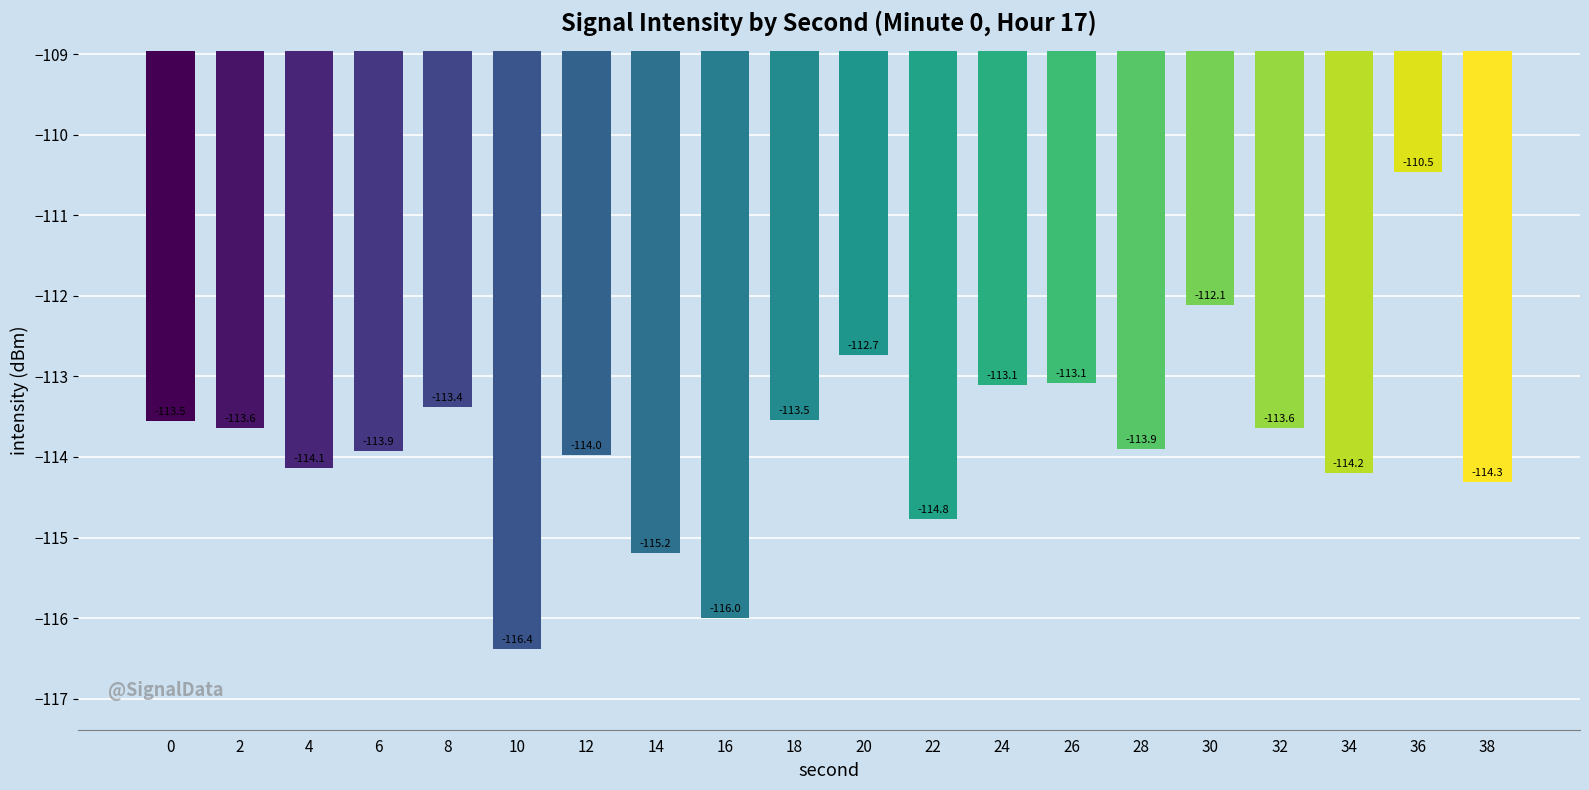

The value at 22 is -68.5. True or false?

False